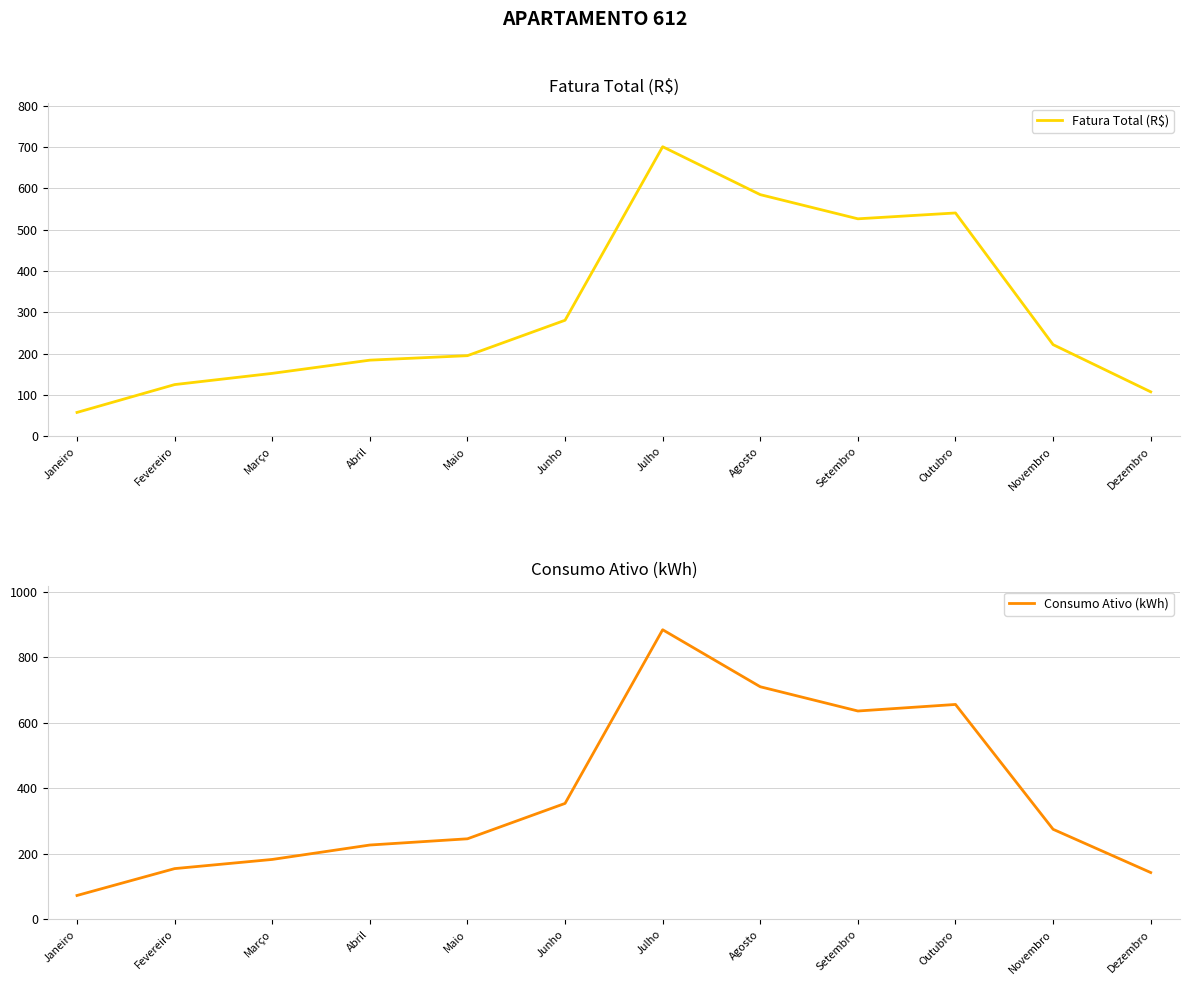

At which category is the sum across all series the highest?

Julho